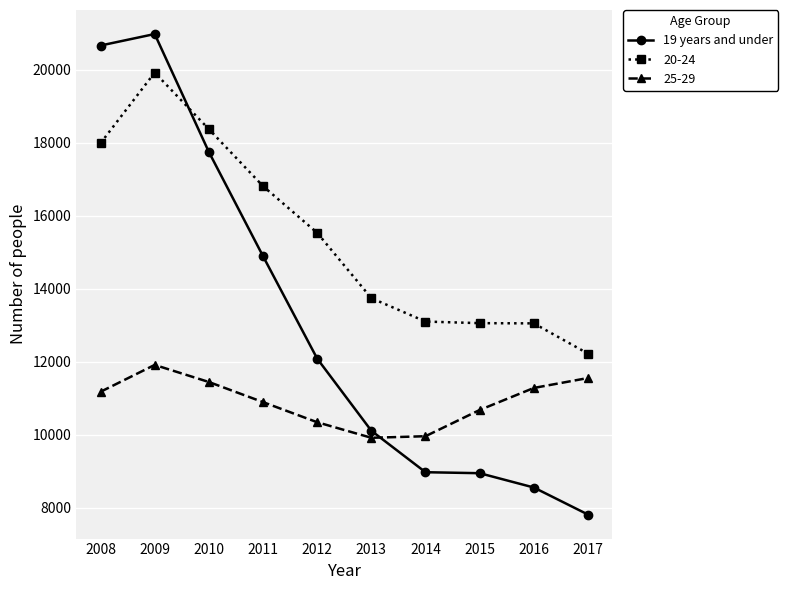

What is the approximate value of 25-29 at 2012?

10341